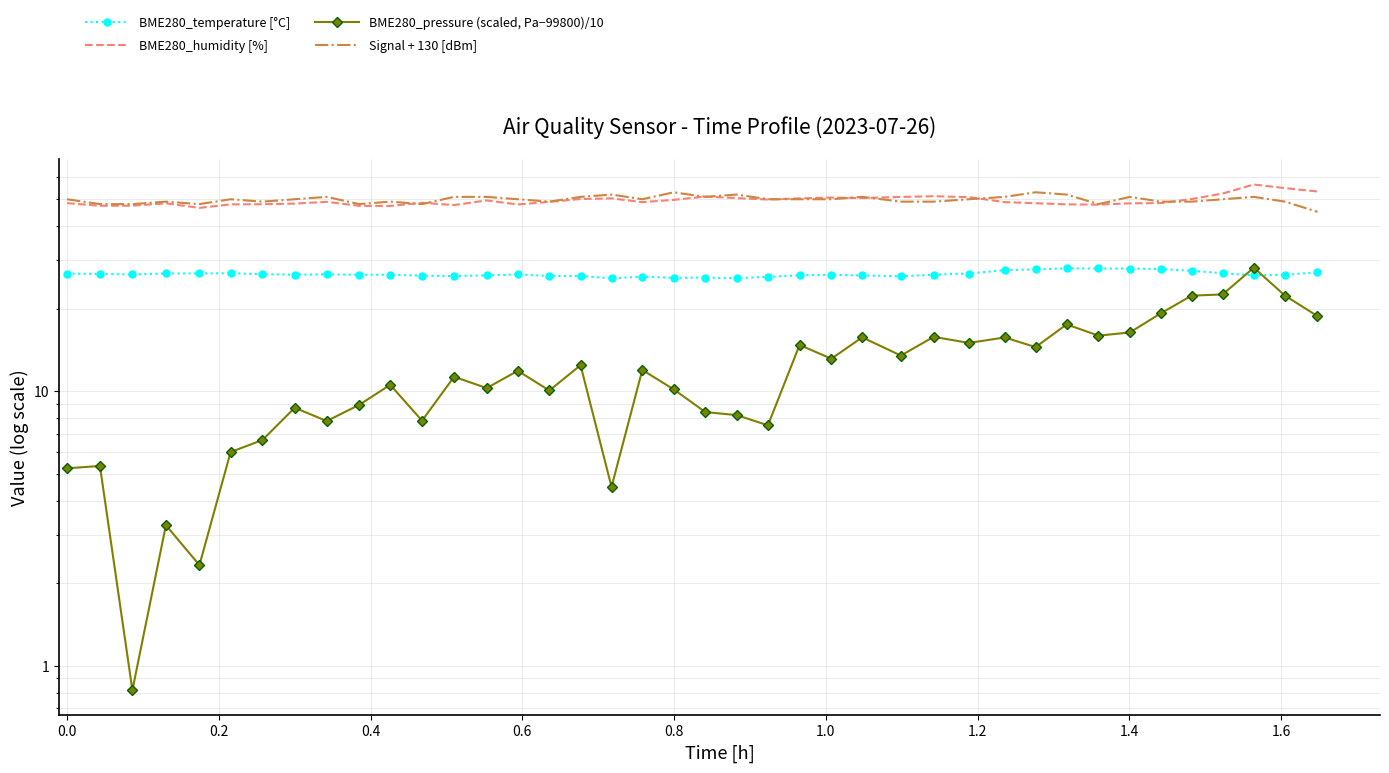

True or false: Signal + 130 [dBm] and BME280_pressure (scaled, Pa−99800)/10 intersect in this chart.

False